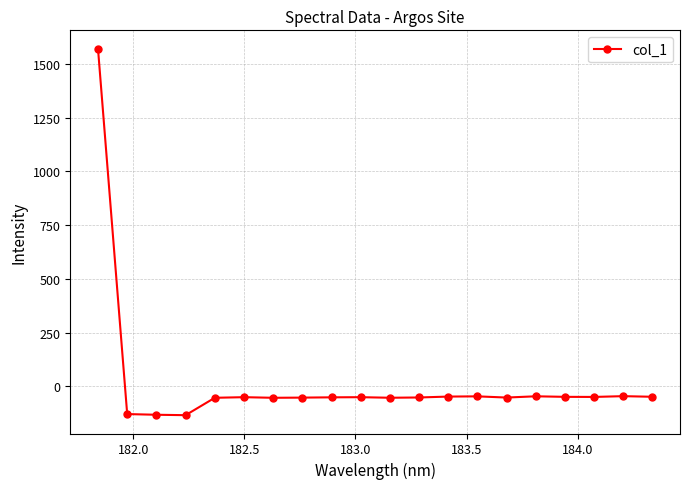

What is the maximum value shown in the chart?

1571.2